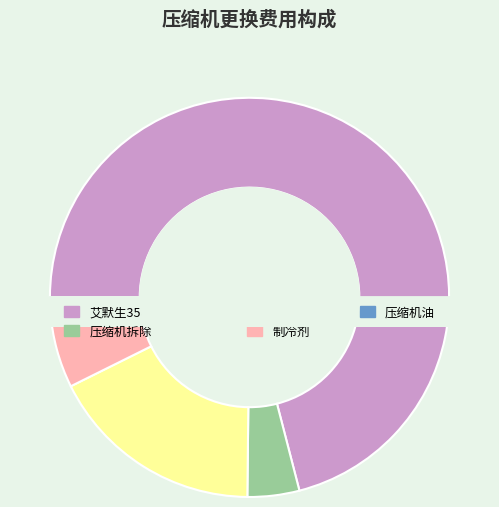

To the nearest percent, what portion does 压缩机拆除 represent?

4%